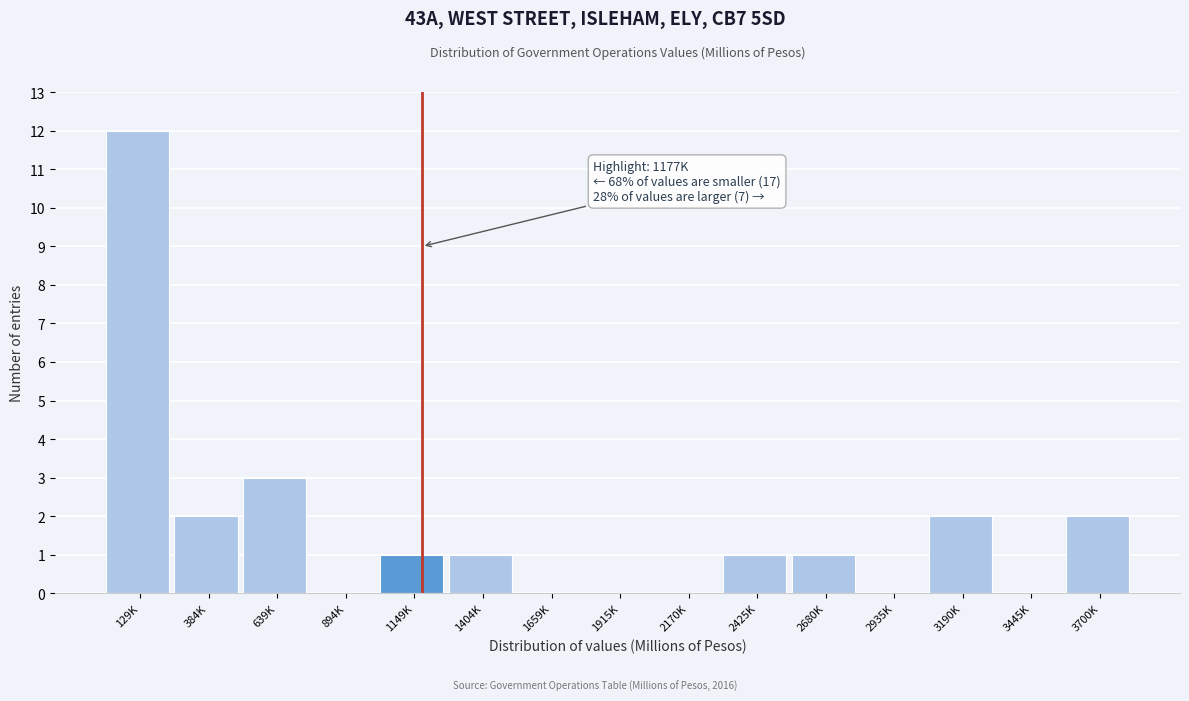

Reading left to right, what are all the values shown in this chart?

129K=12	384K=2	639K=3	894K=0	1149K=1	1404K=1	1659K=0	1915K=0	2170K=0	2425K=1	2680K=1	2935K=0	3190K=2	3445K=0	3700K=2